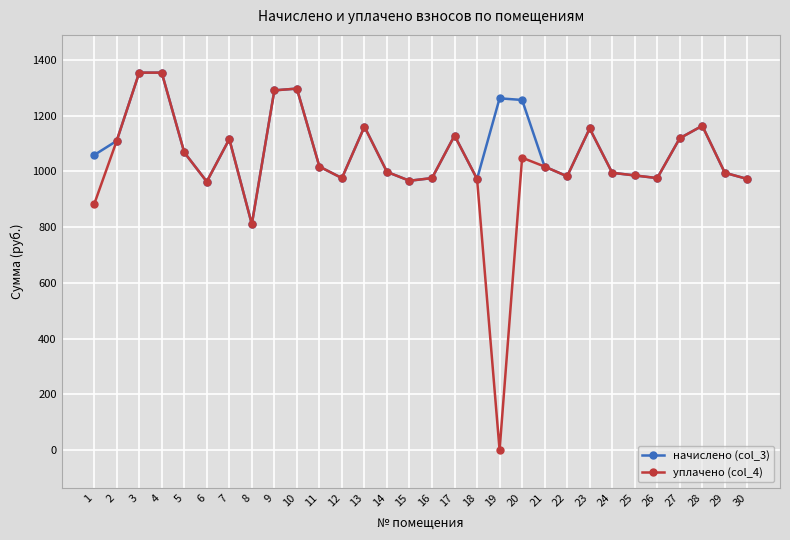

What is the sum of the уплачено (col_4) values at 24 and 22?

1978.0